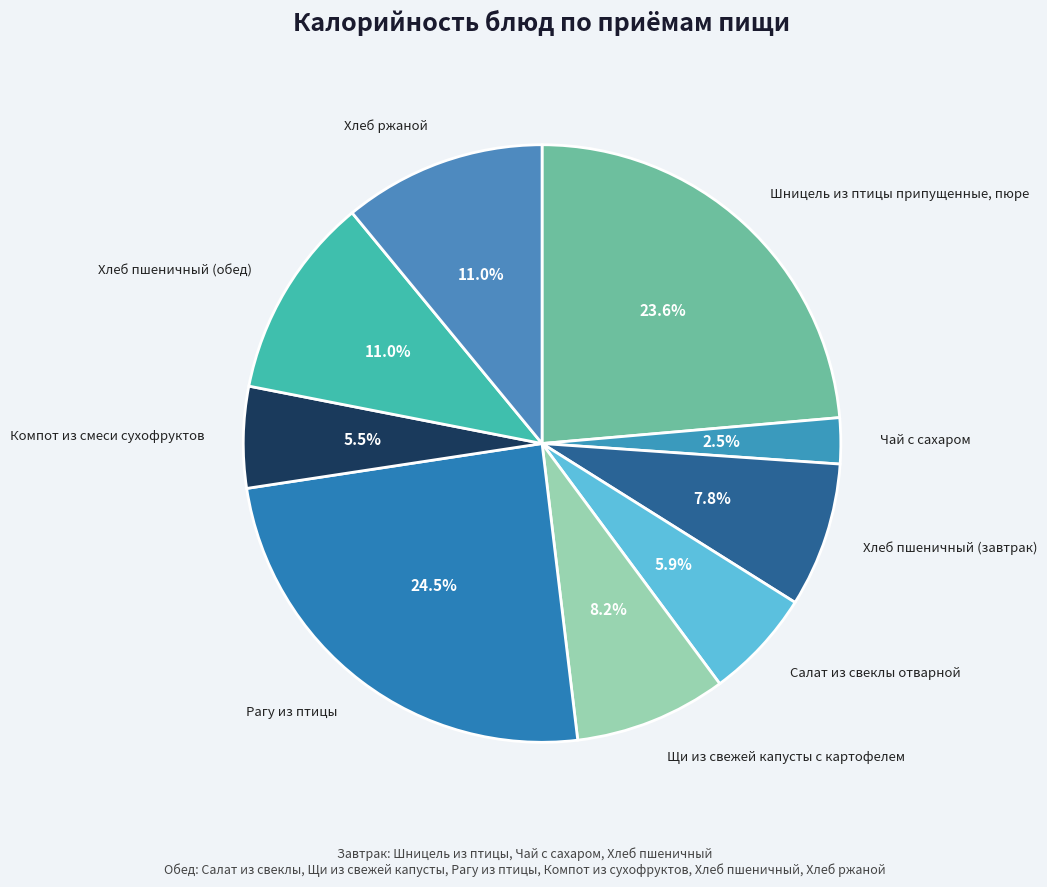

How many segments does this pie chart have?

9